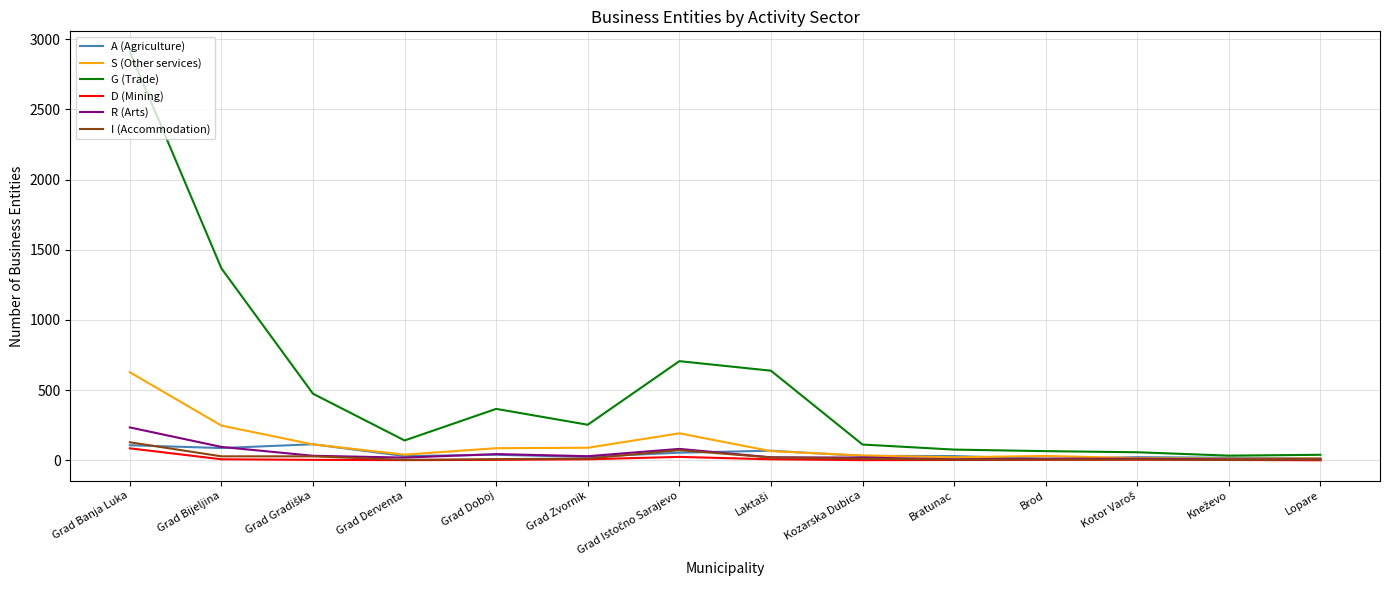

What is the greatest value displayed?

2910